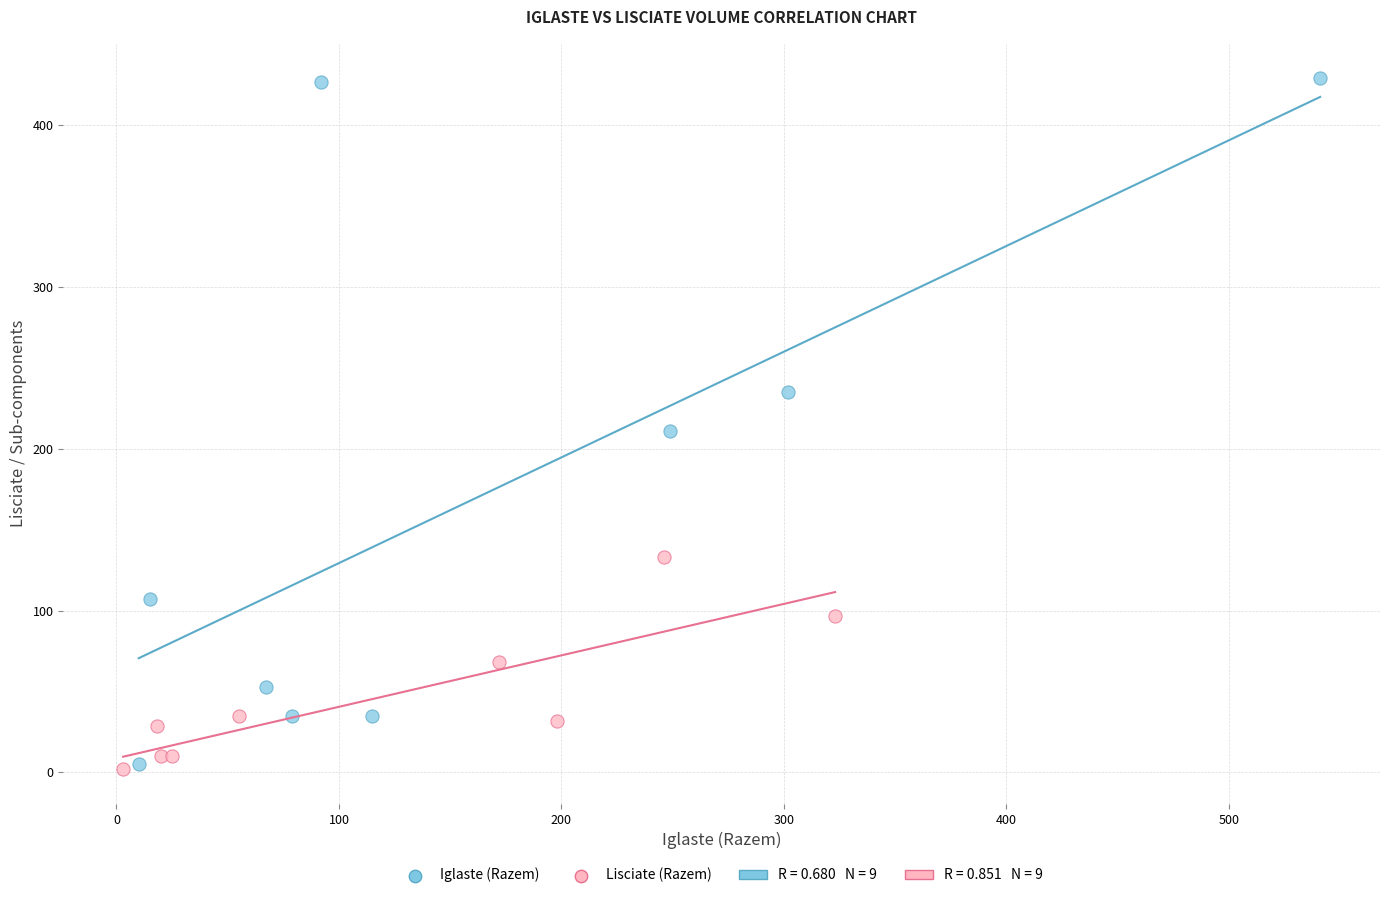

Which series contains the highest Y value?

Iglaste (Razem)